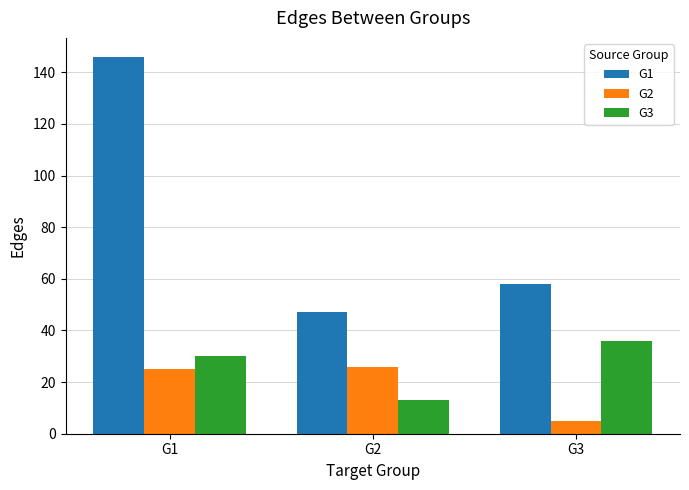

How many categories are shown in the chart?

3